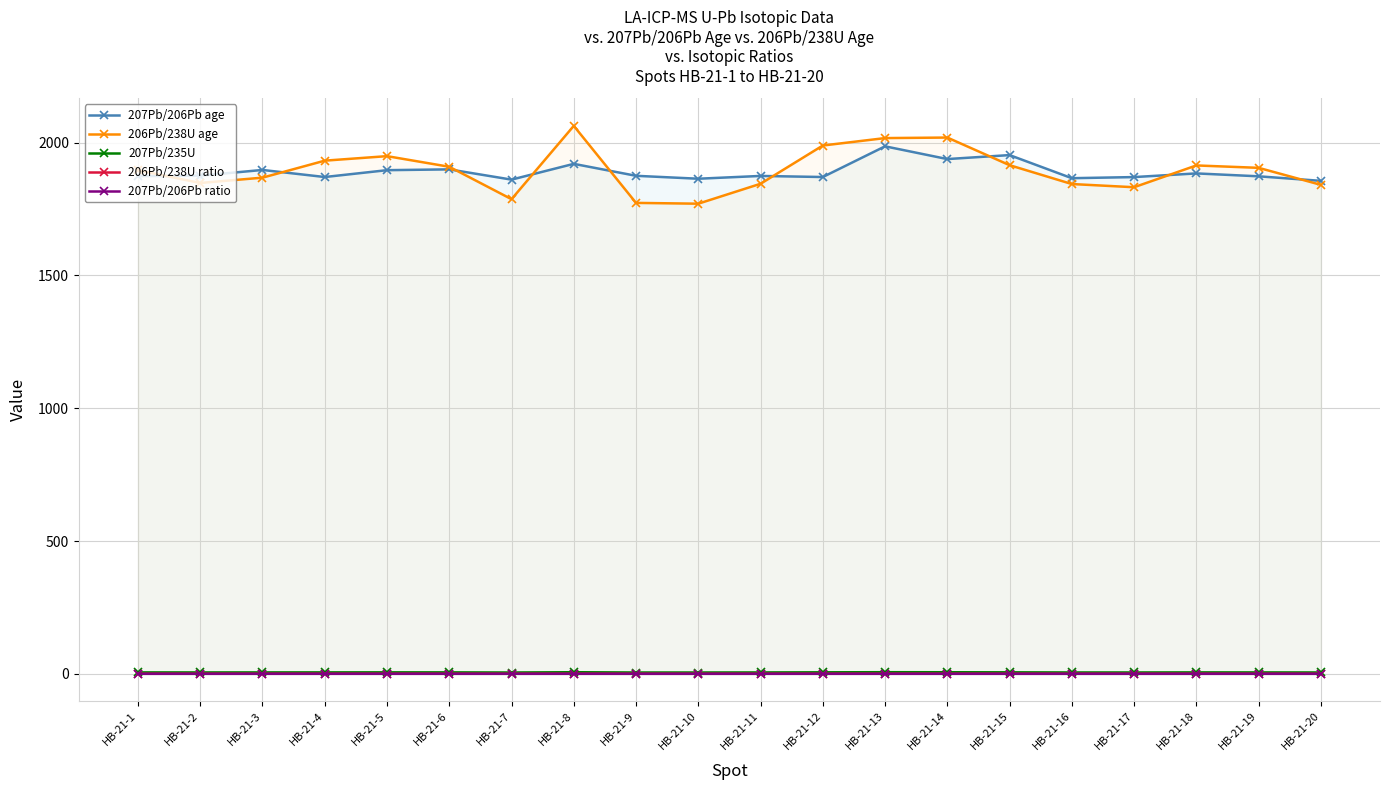

What is the difference between the maximum and second lowest values in the 206Pb/238U ratio series?

0.1